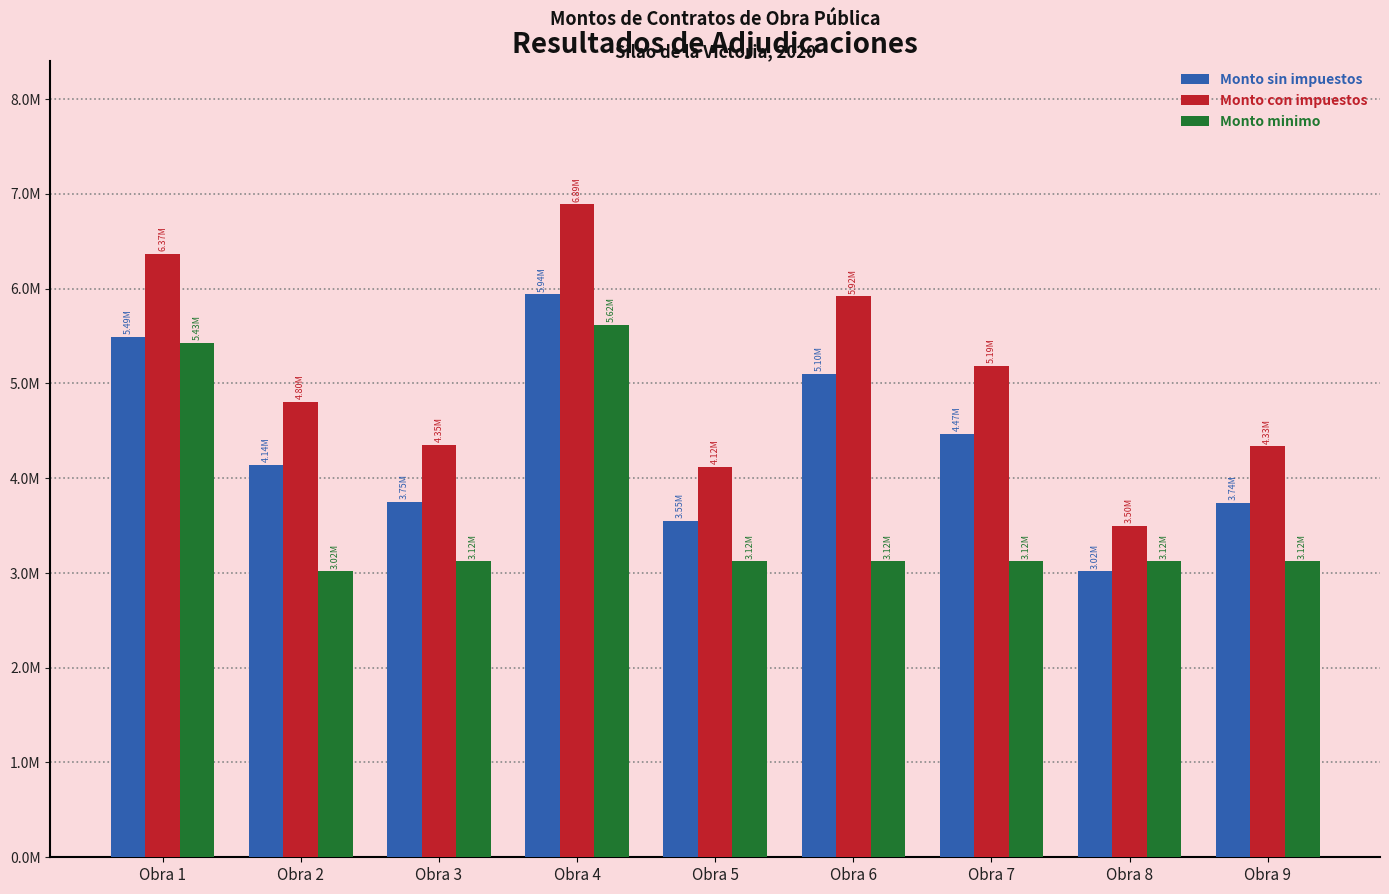

Does the chart contain any negative values?

No